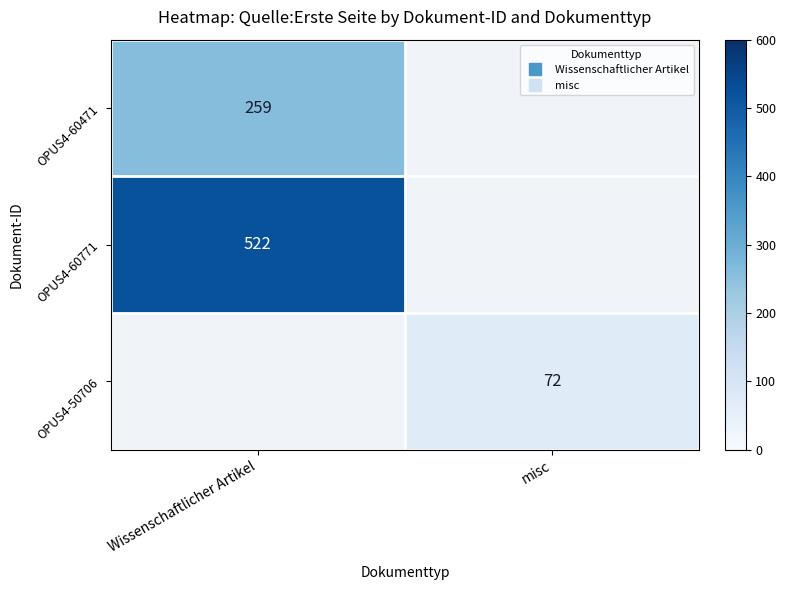

How many positive values does the OPUS4-60471 series have?

1